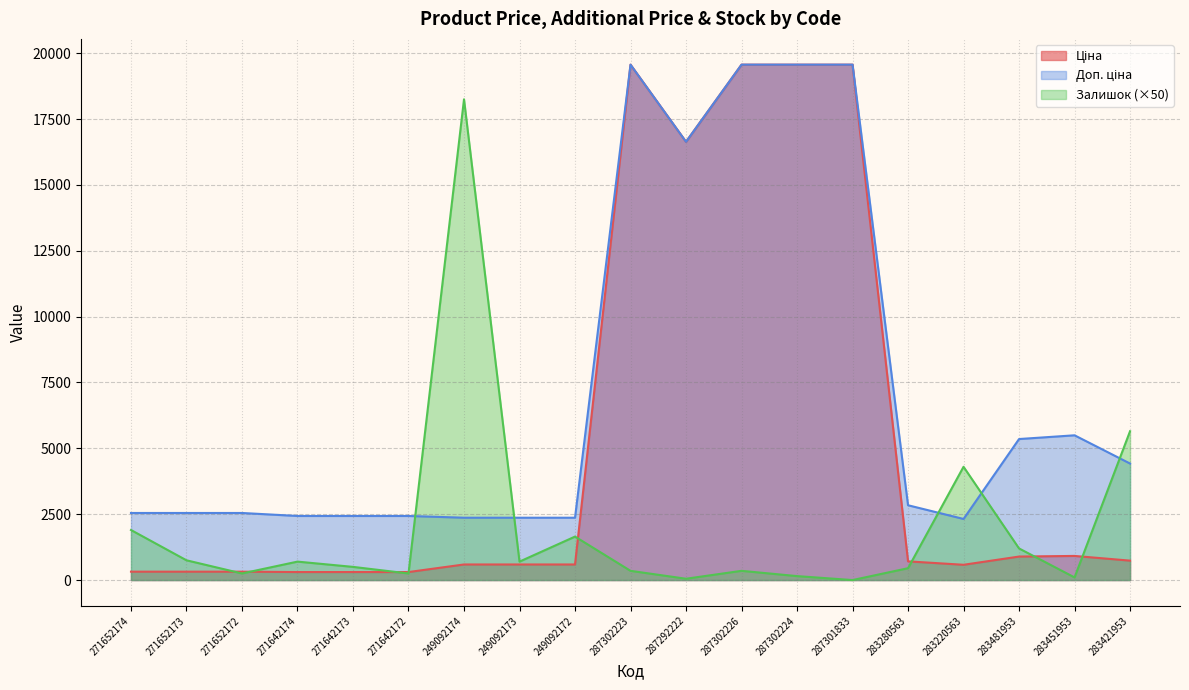

List the series in order of their overall mean, highest first.

Доп. ціна, Ціна, Залишок